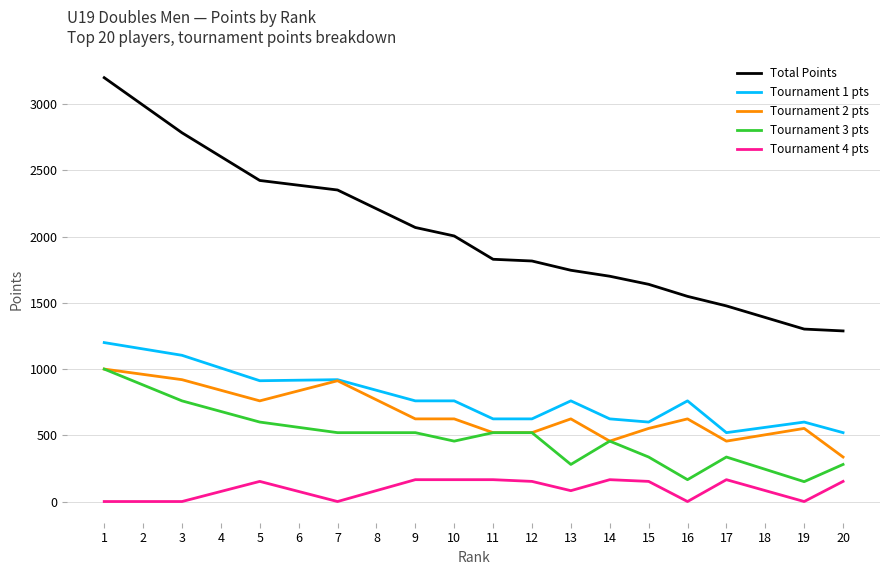

True or false: Tournament 2 pts has more than 1 interior local peaks.

True